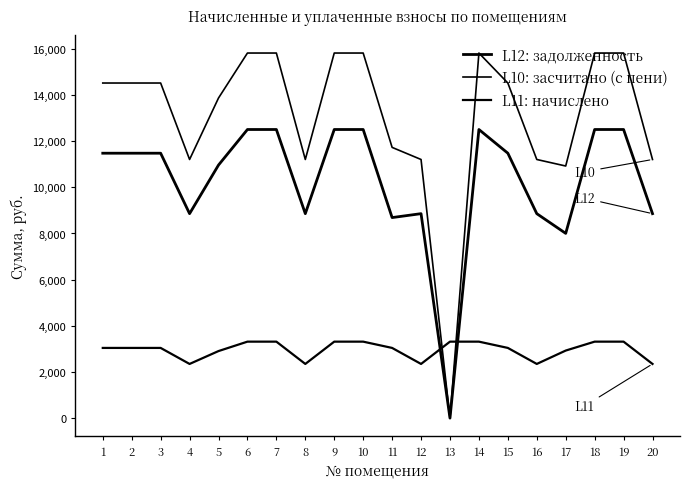

True or false: L10: засчитано (с пени) has more than 1 points higher than both neighbors.

False